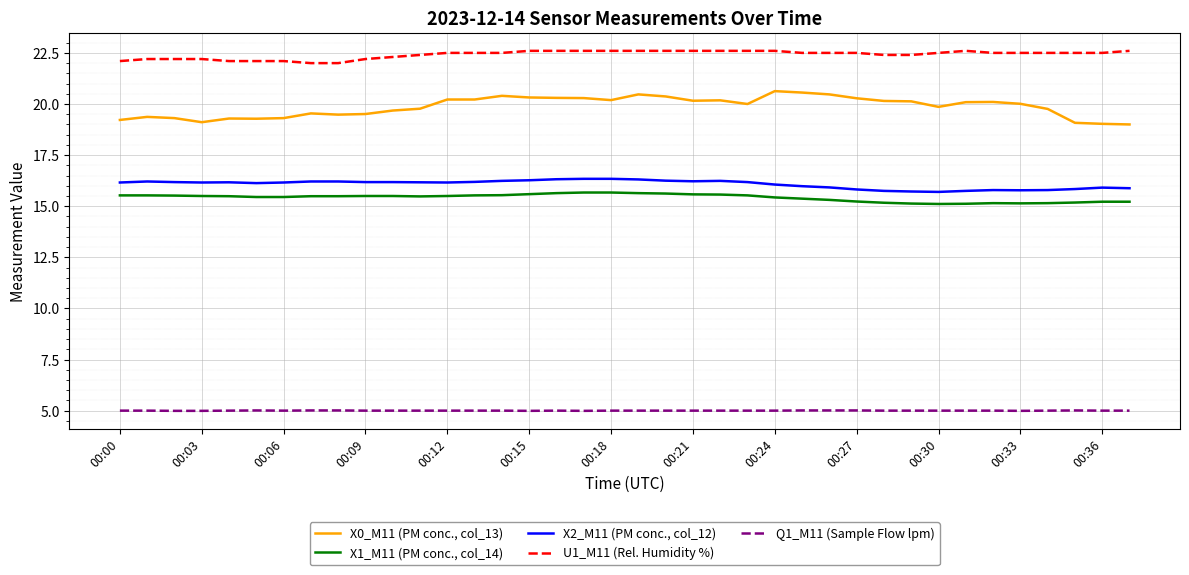

Which series has the largest total across all categories?

U1_M11 (Rel. Humidity %)